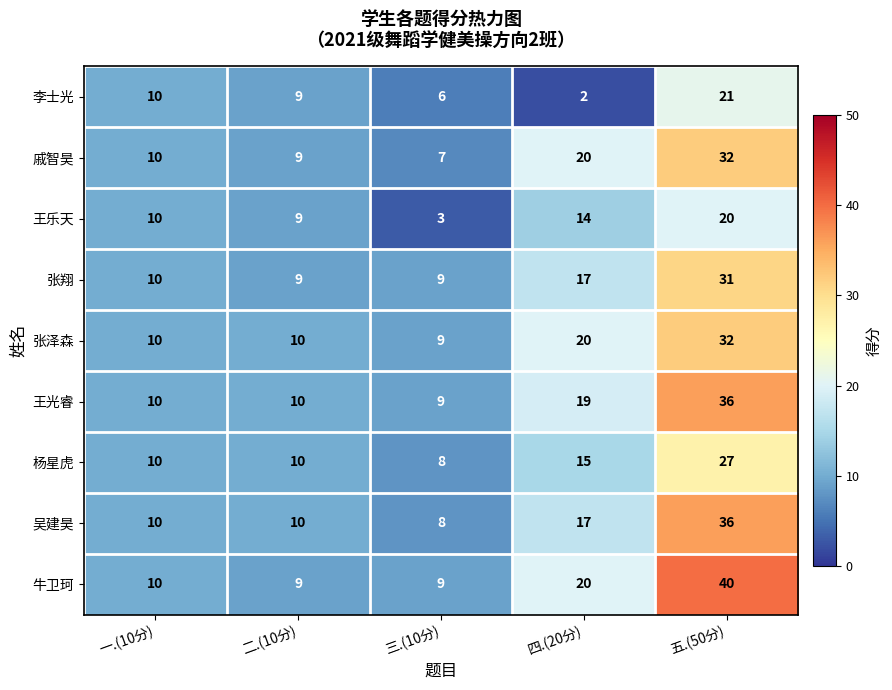

How many series are shown in this chart?

9